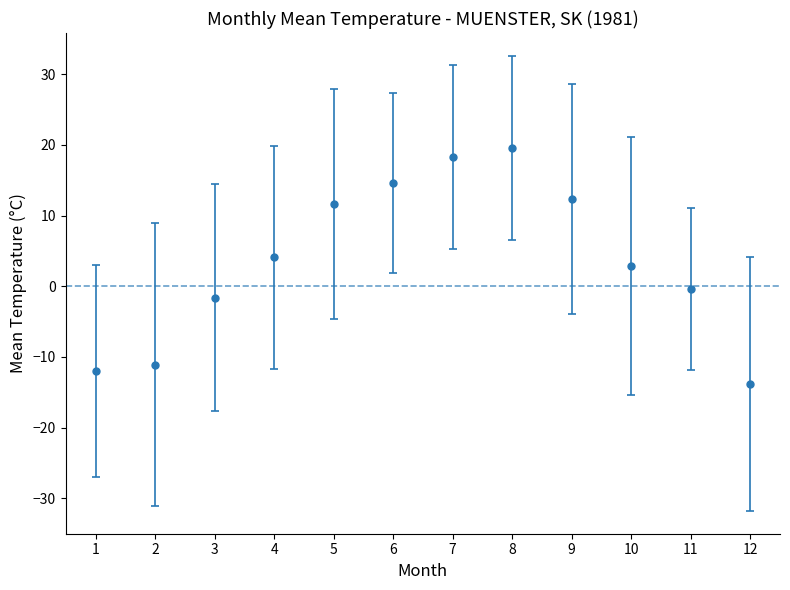

What is the change in value from 5 to 10?

-8.8